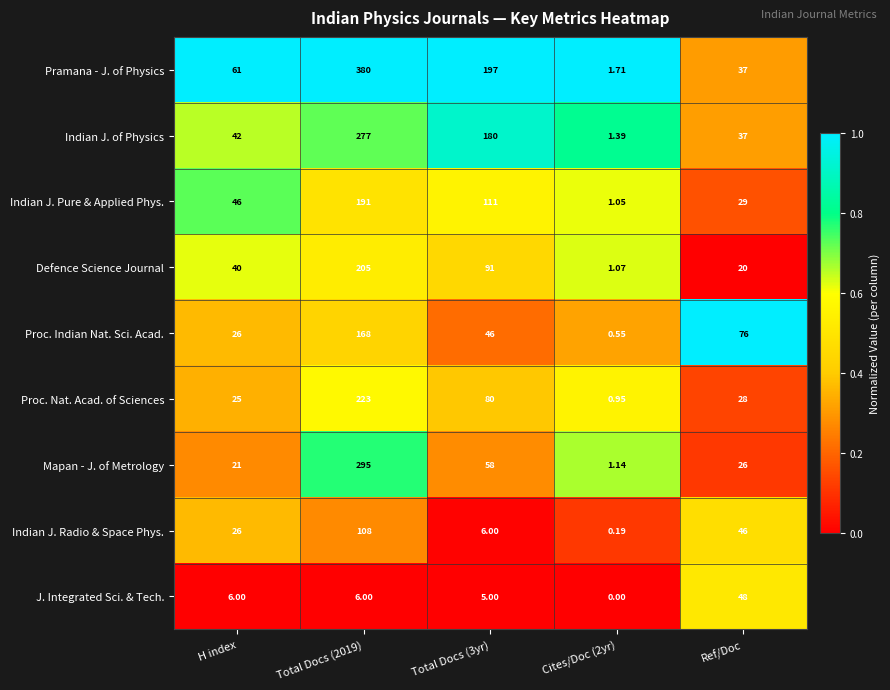

Rank the series by their maximum value, from highest to lowest.

Pramana - J. of Physics, Mapan - J. of Metrology, Indian J. of Physics, Proc. Nat. Acad. of Sciences, Defence Science Journal, Indian J. Pure & Applied Phys., Proc. Indian Nat. Sci. Acad., Indian J. Radio & Space Phys., J. Integrated Sci. & Tech.